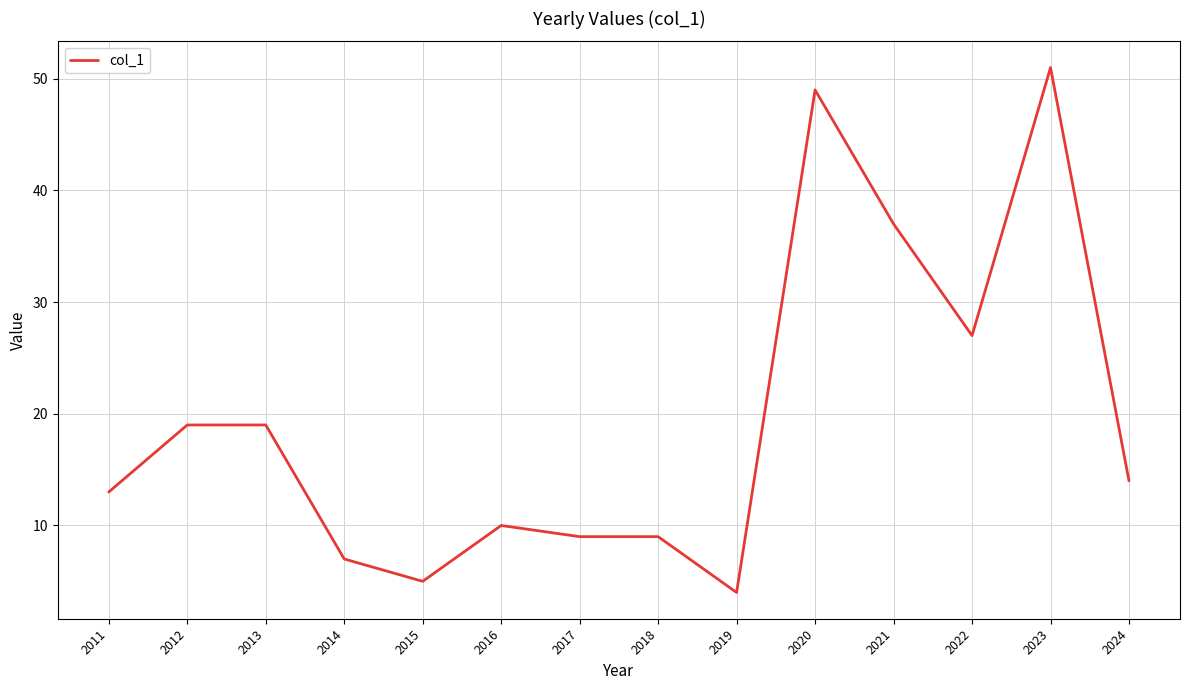

Which has a higher value, 2020 or 2011?

2020